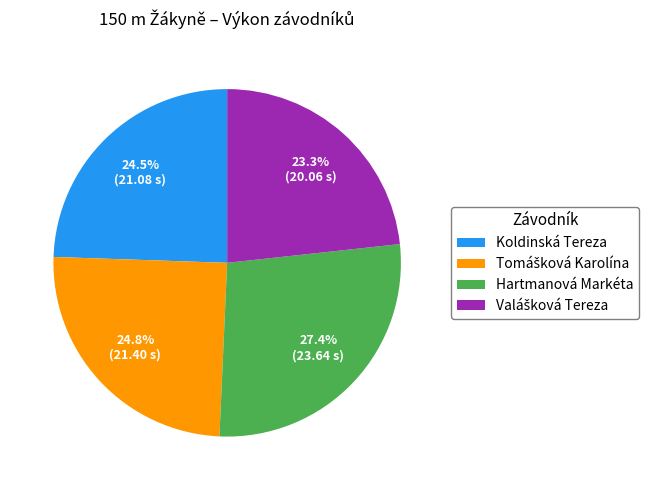

To the nearest percent, what percentage of the pie is Hartmanová Markéta?

27%